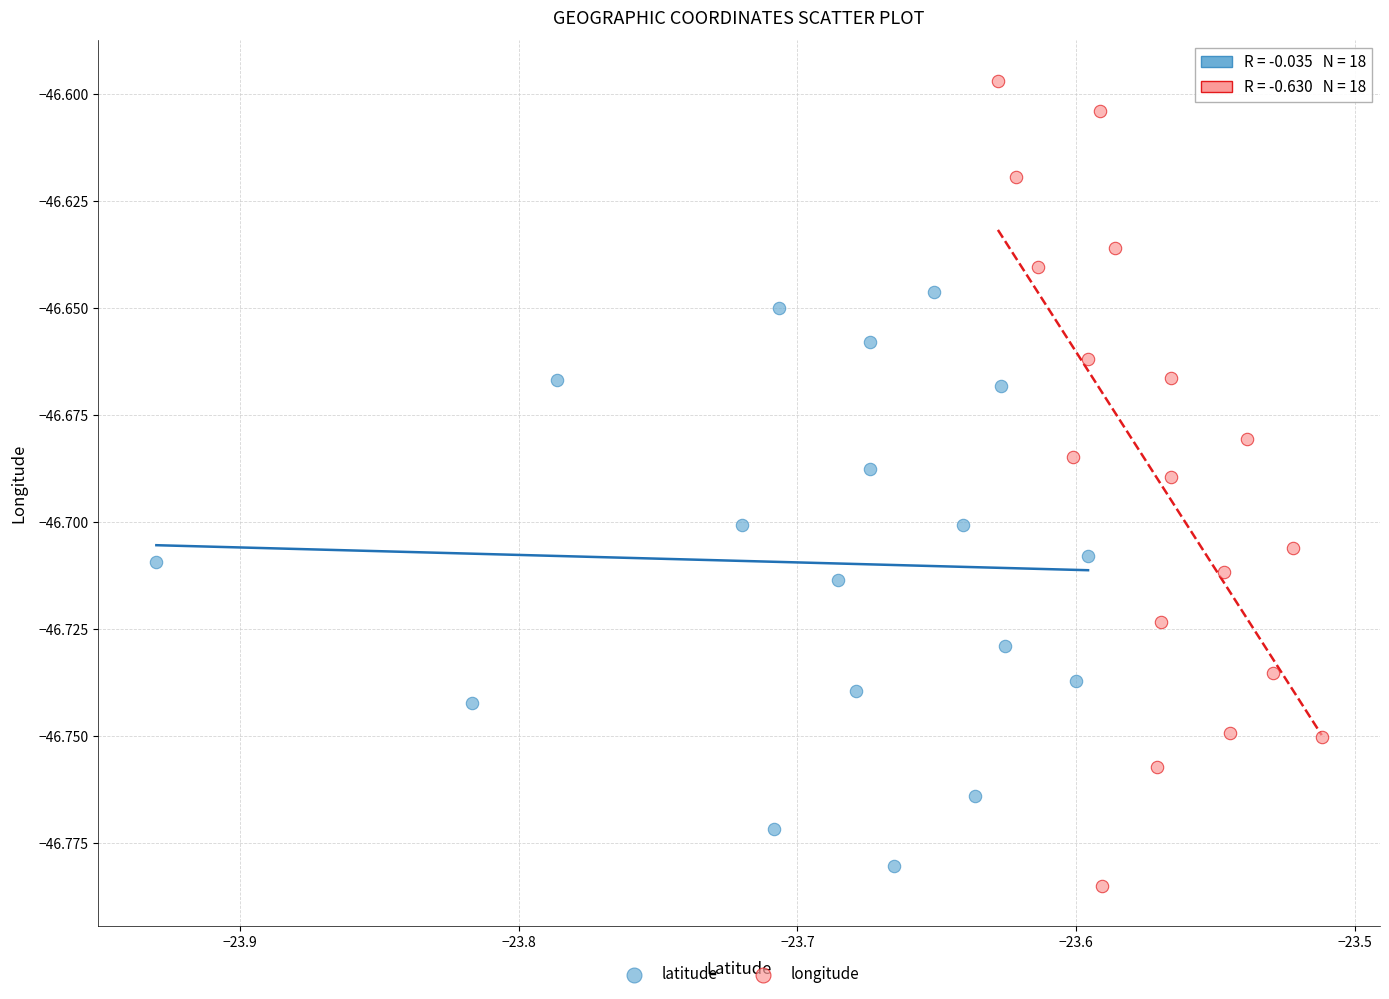

Which series contains the highest Y value?

longitude